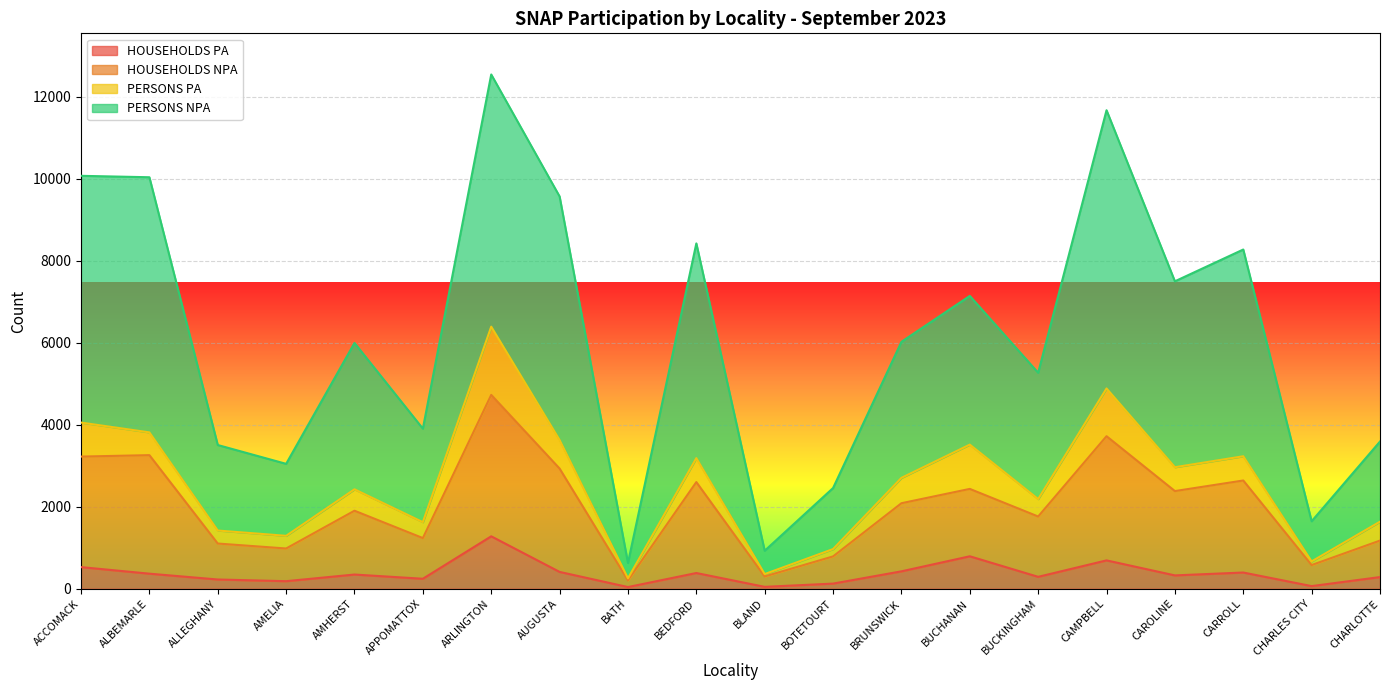

What is the highest value of the HOUSEHOLDS PA series?

1279